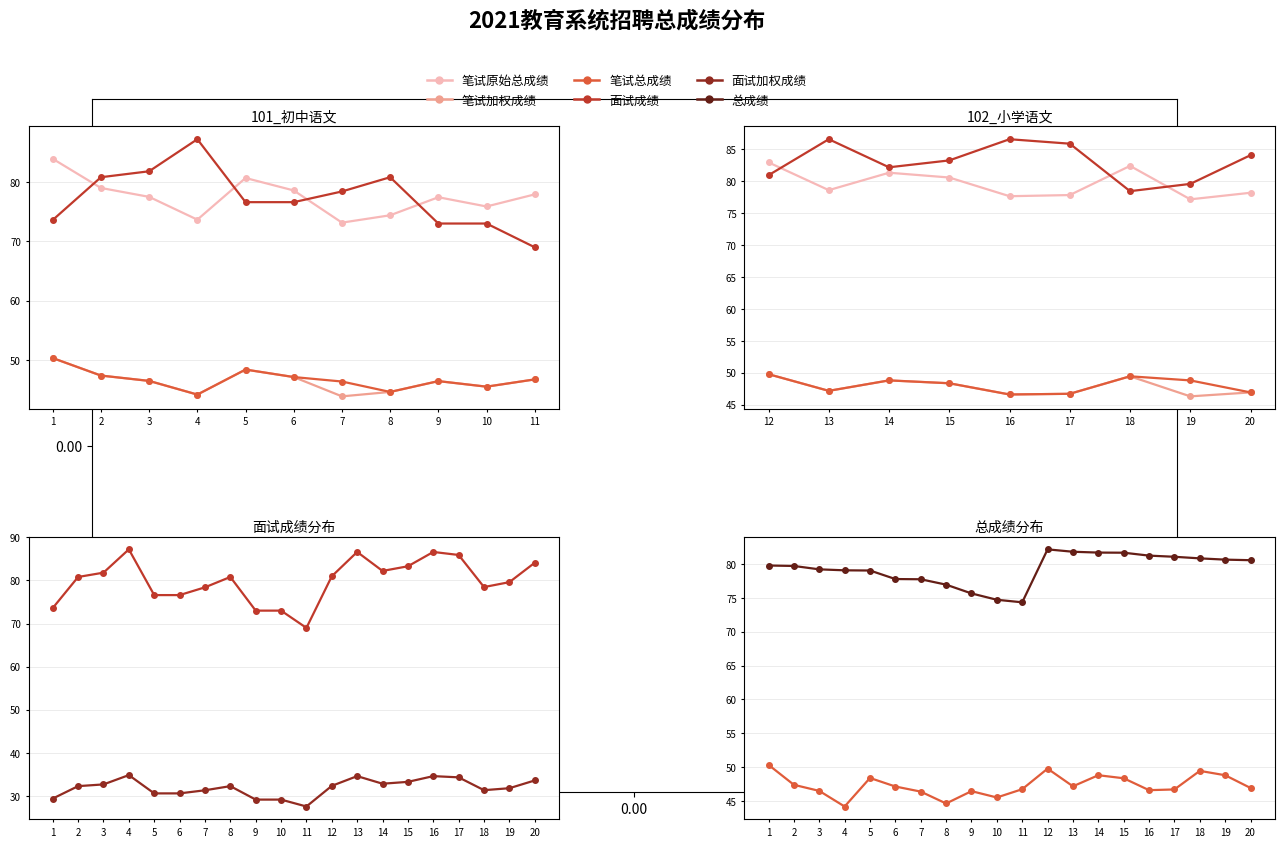

What is the average value of the 面试加权成绩 series?

32.0